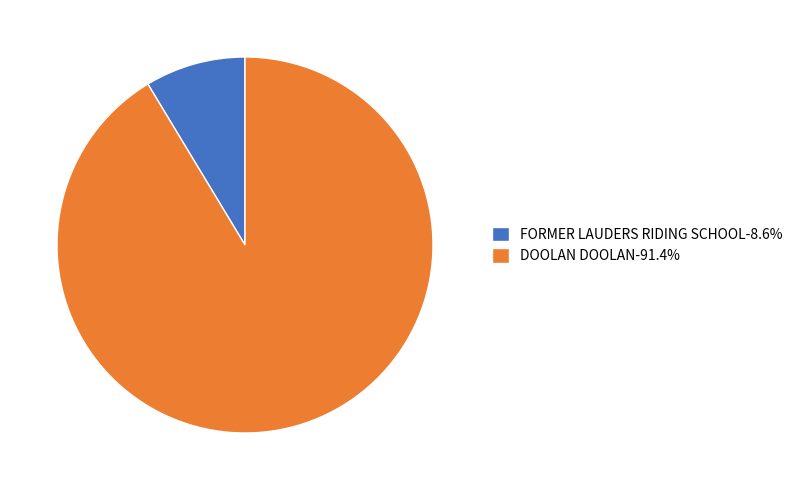

Is it true that DOOLAN DOOLAN is 91% of the pie?

True